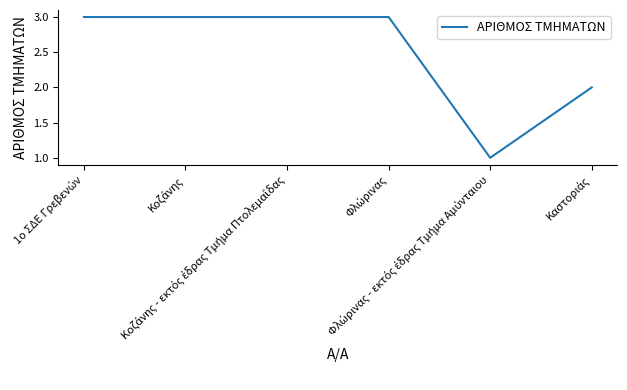

True or false: there are more than 2 points higher than both neighbors.

False